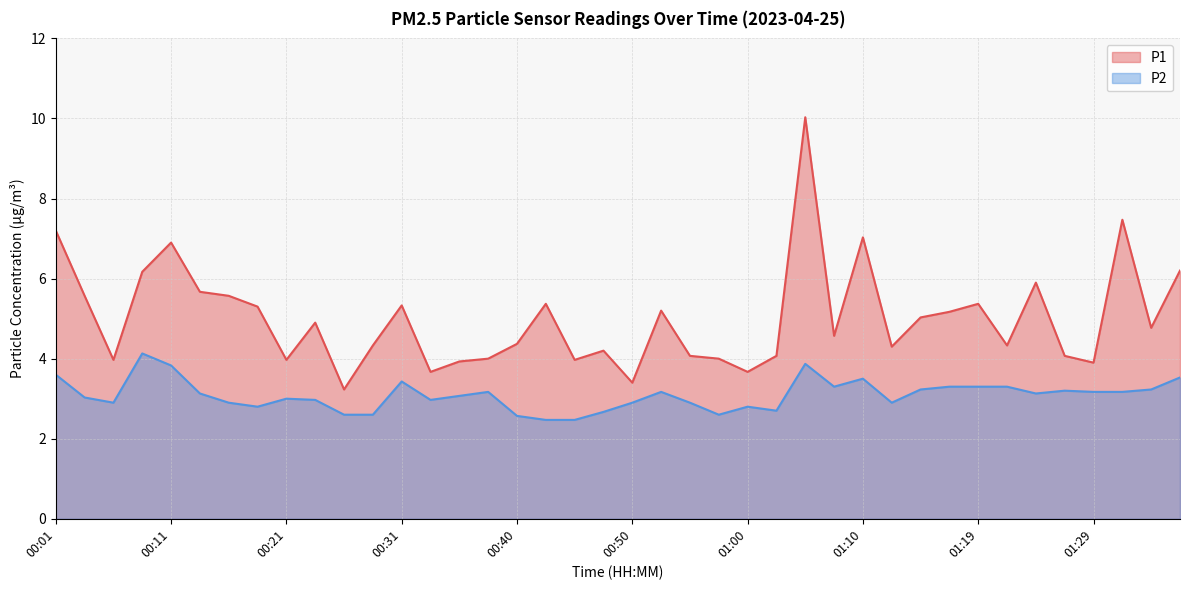

Reading left to right, list all the values displayed in this chart.

P1: 7.2	5.6	4.0	6.2	6.9	5.7	5.6	5.3	4.0	4.9	3.2	4.3	5.3	3.7	3.9	4.0	4.4	5.4	4.0	4.2	3.4	5.2	4.1	4.0	3.7	4.1	10.0	4.6	7.0	4.3	5.0	5.2	5.4	4.3	5.9	4.1	3.9	7.5	4.8	6.2
P2: 3.6	3.0	2.9	4.1	3.8	3.1	2.9	2.8	3.0	3.0	2.6	2.6	3.4	3.0	3.1	3.2	2.6	2.5	2.5	2.7	2.9	3.2	2.9	2.6	2.8	2.7	3.9	3.3	3.5	2.9	3.2	3.3	3.3	3.3	3.1	3.2	3.2	3.2	3.2	3.5